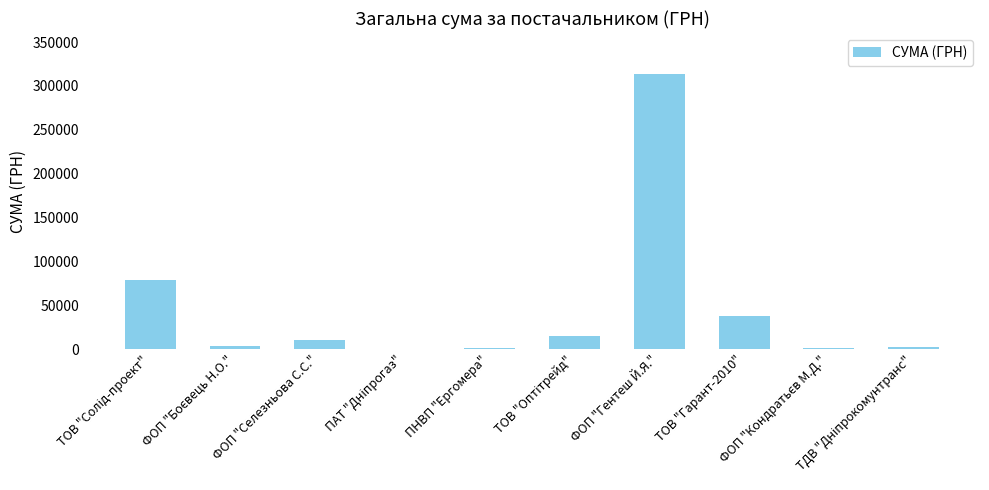

What is the sum of all values?

462606.3